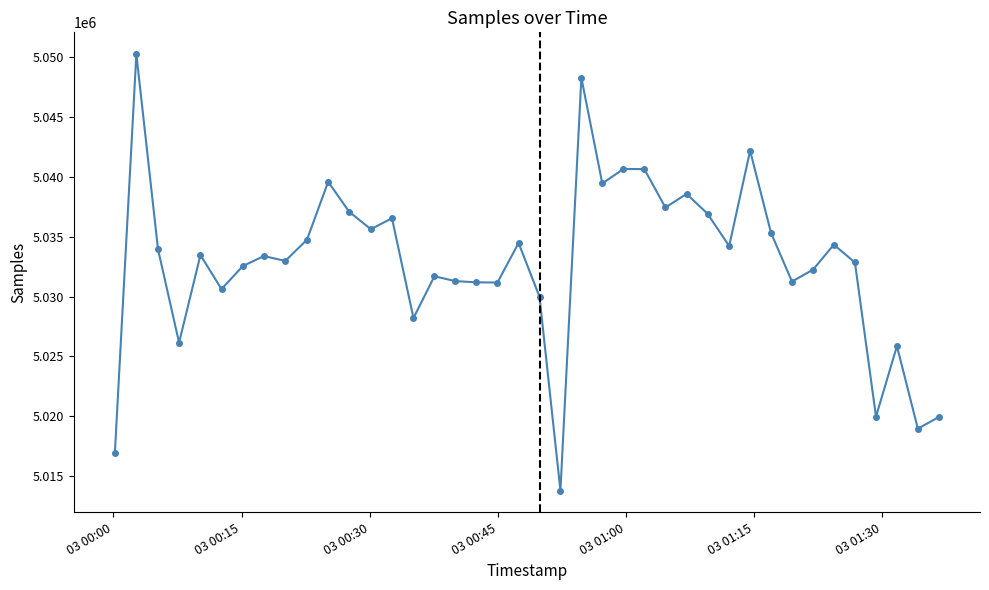

What is the smallest value displayed?

5013779